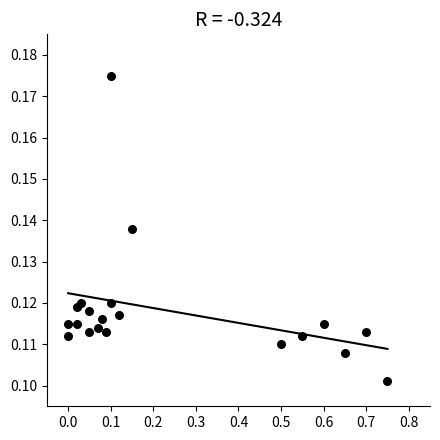

What is the range of X values (max minus min)?

0.8